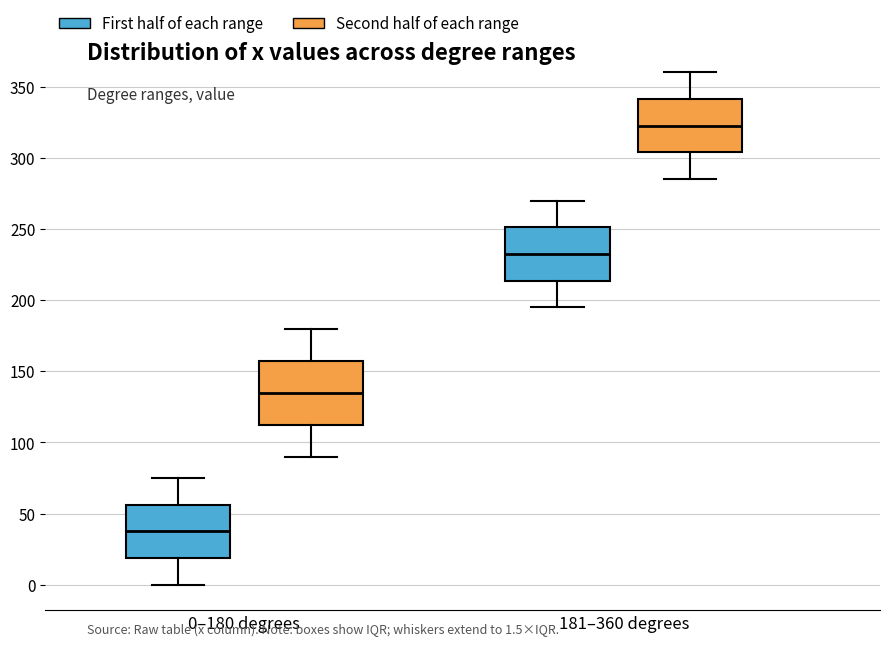

Reading left to right, transcribe this box plot: for each box, give where its median line is, the range the box spans, and where its two whiskers end, as read against the y-axis. The values are not printed on the chart, so give them approximately, as read against the axis.

0–180 degrees (First half of each range): median 40, box 20 to 55, whiskers 0 to 75
0–180 degrees (Second half of each range): median 135, box 115 to 160, whiskers 90 to 180
181–360 degrees (First half of each range): median 235, box 215 to 250, whiskers 195 to 270
181–360 degrees (Second half of each range): median 325, box 305 to 340, whiskers 285 to 360